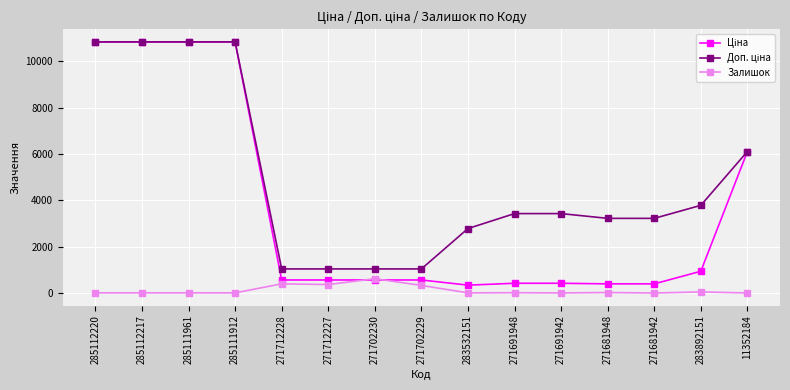

At how many categories does at least one series exceed 1435?

11